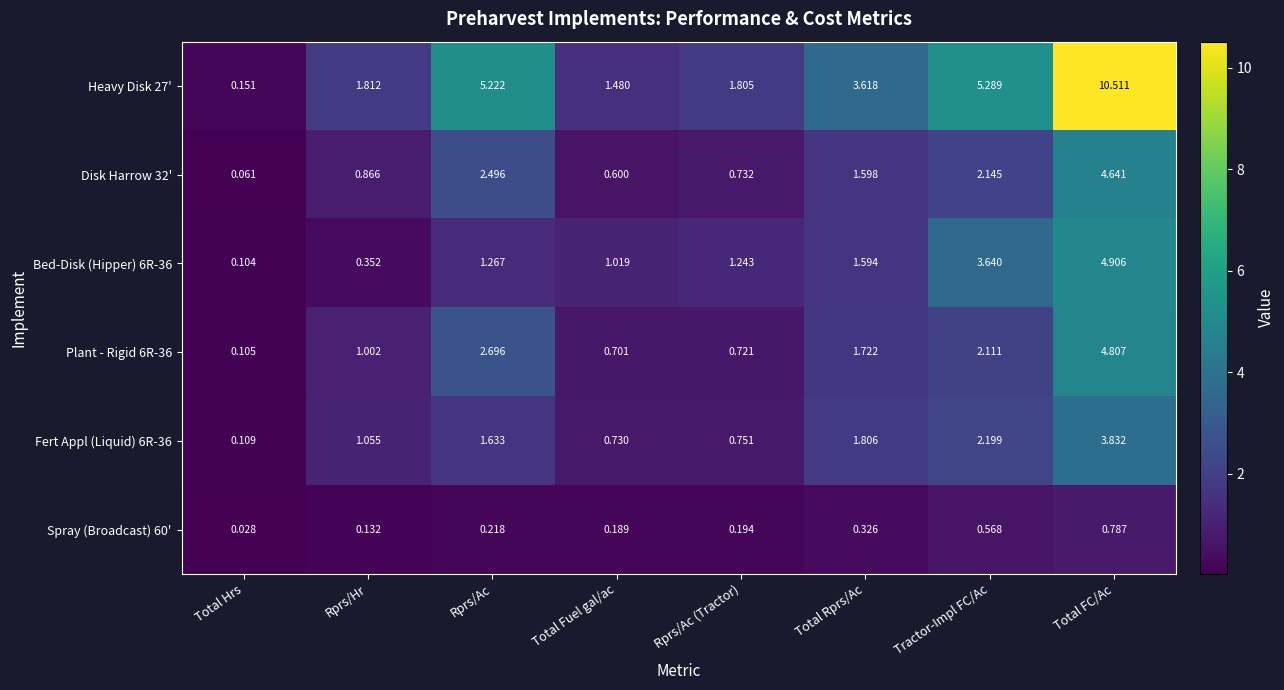

At which label is Spray (Broadcast) 60' closest to 0?

Total Hrs